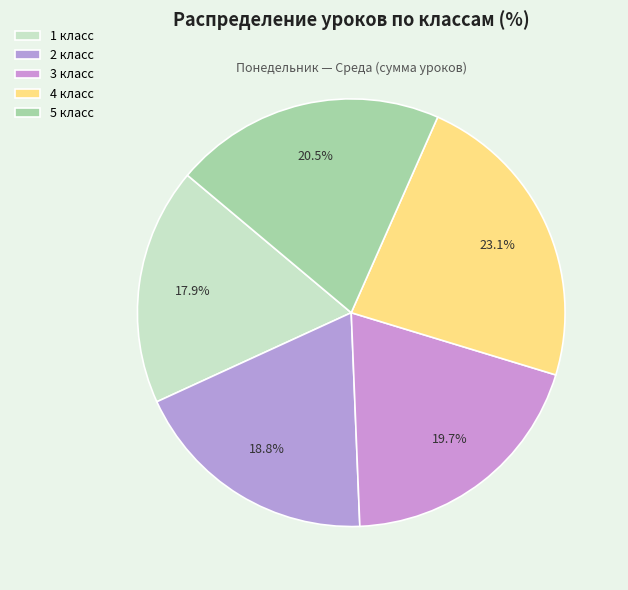

Is there any slice that represents more than half of the pie?

No